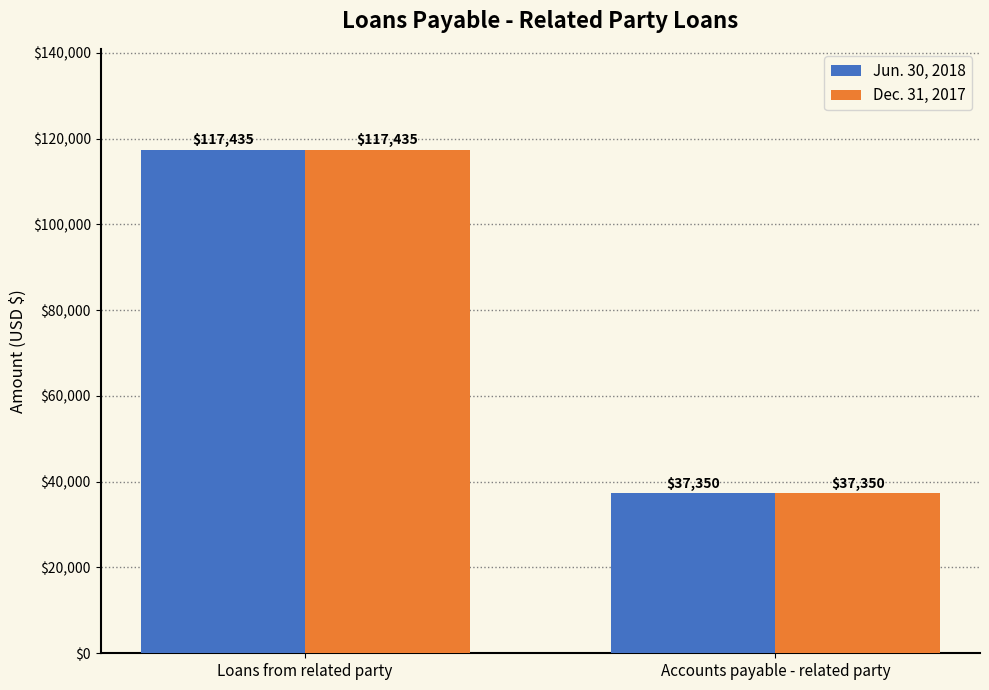

What are all the series names shown in the legend?

Jun. 30, 2018, Dec. 31, 2017